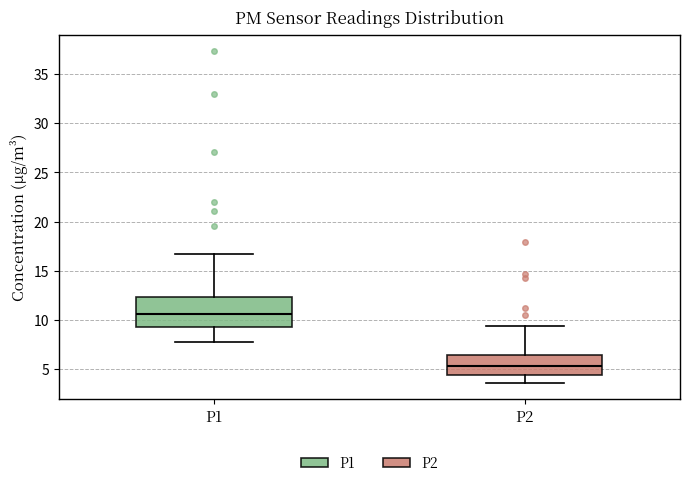

Reading left to right, read every box against the y-axis: the position of its median line, the range the box covers, and the ends of its whiskers. The values are not printed on the chart, so give them approximately, as read against the axis.

P1: median 10.5, box 9.5 to 12.5, whiskers 7.5 to 17.0
P2: median 5.5, box 4.5 to 6.5, whiskers 3.5 to 9.5